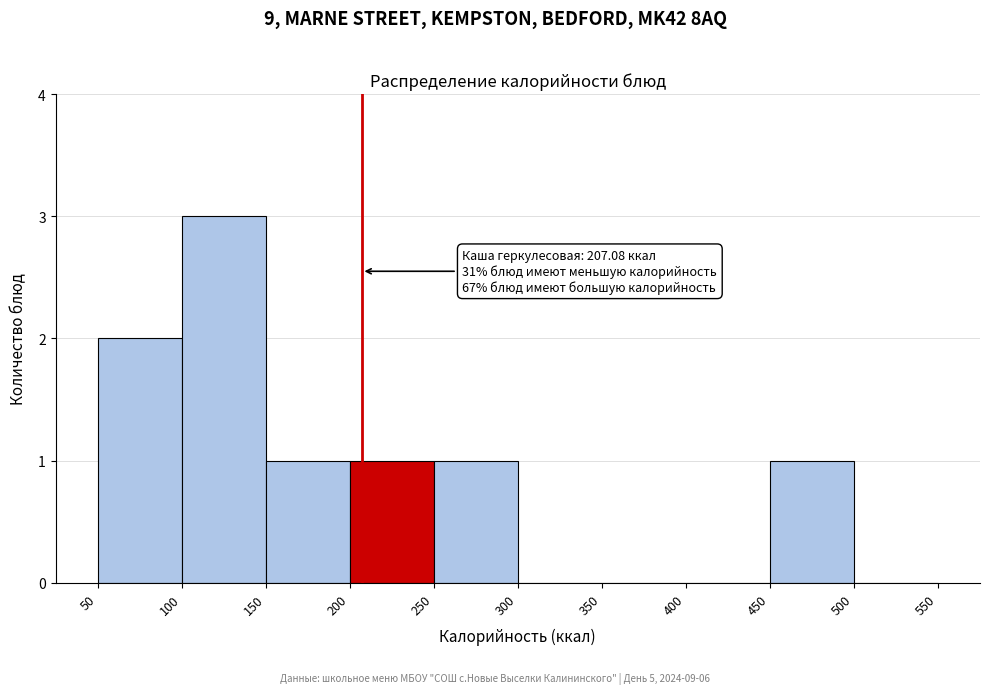

Over which range of the x-axis is the bar tallest?

100 to 150